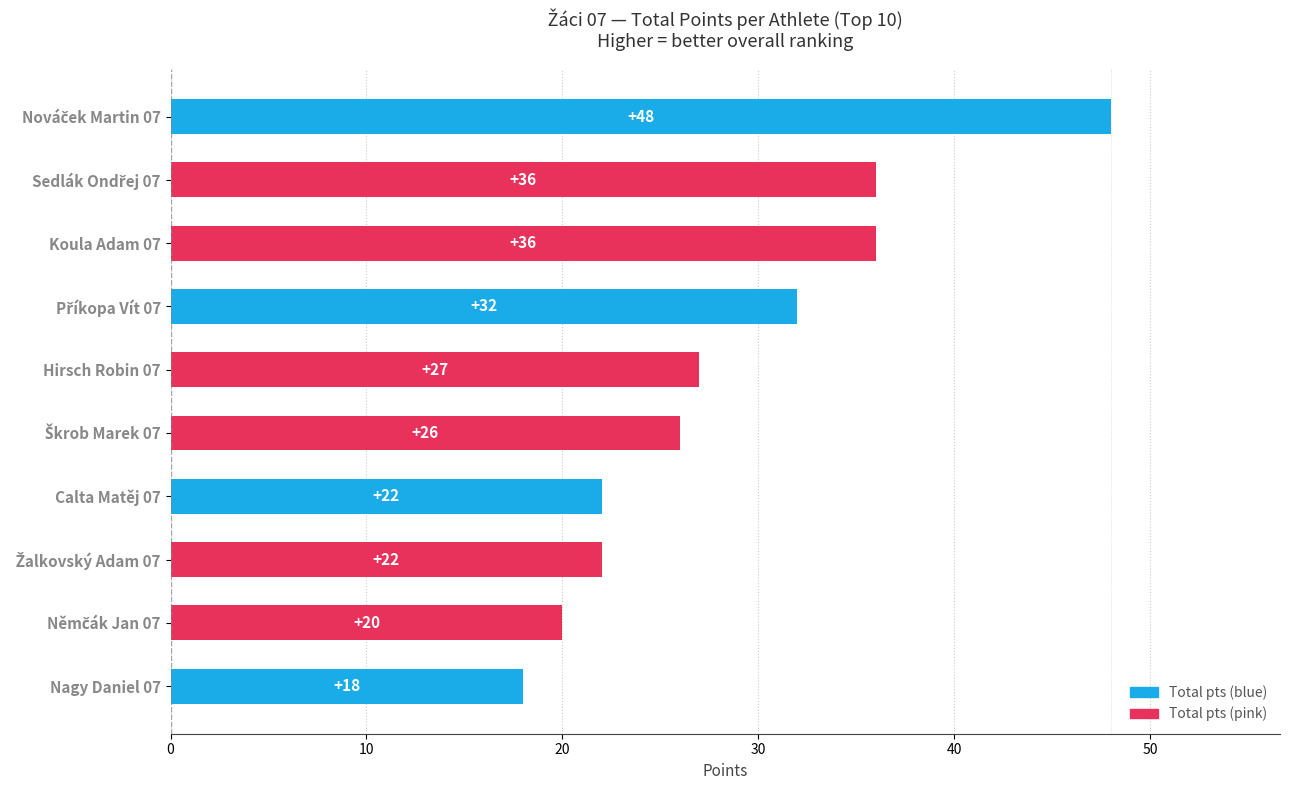

What position from the top is Hirsch Robin 07?

5